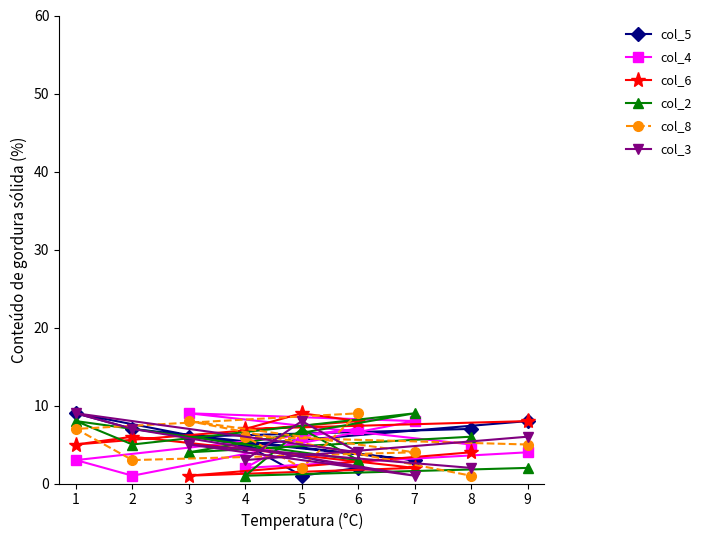

How many col_6 values are between 4 and 8?

6